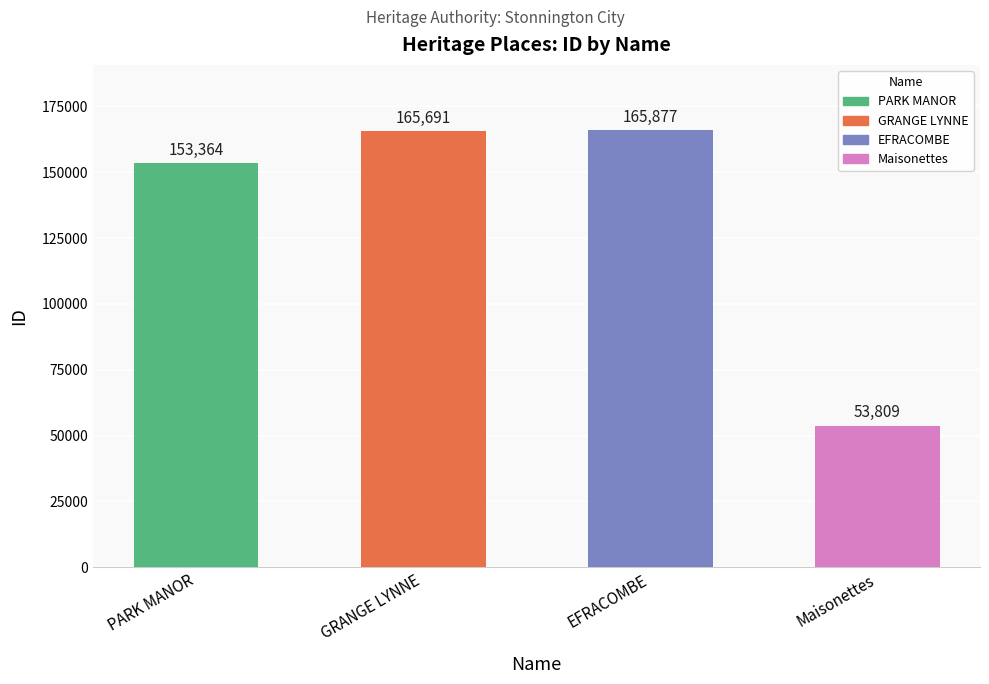

What is the value of the 4th bar from the left?

53809